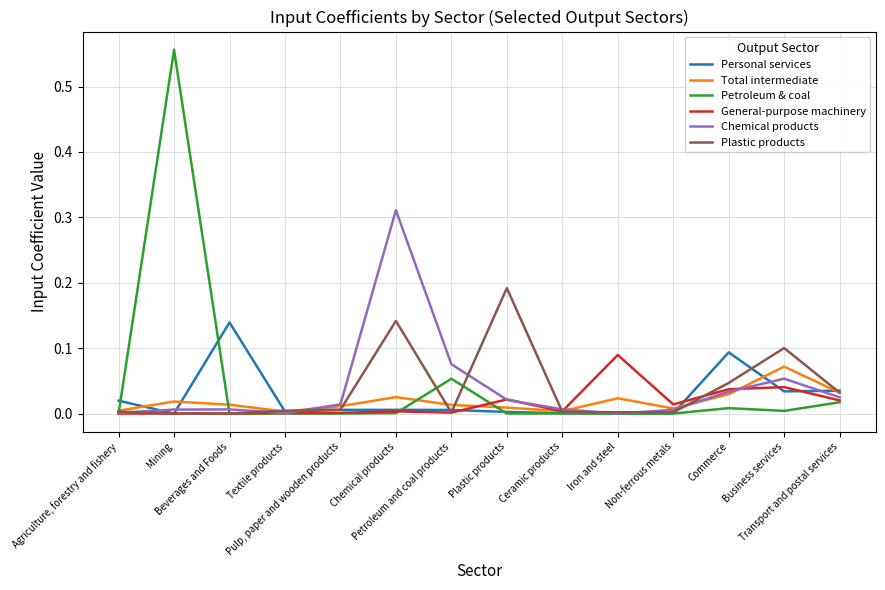

Which series has the widest spread of values?

Petroleum & coal